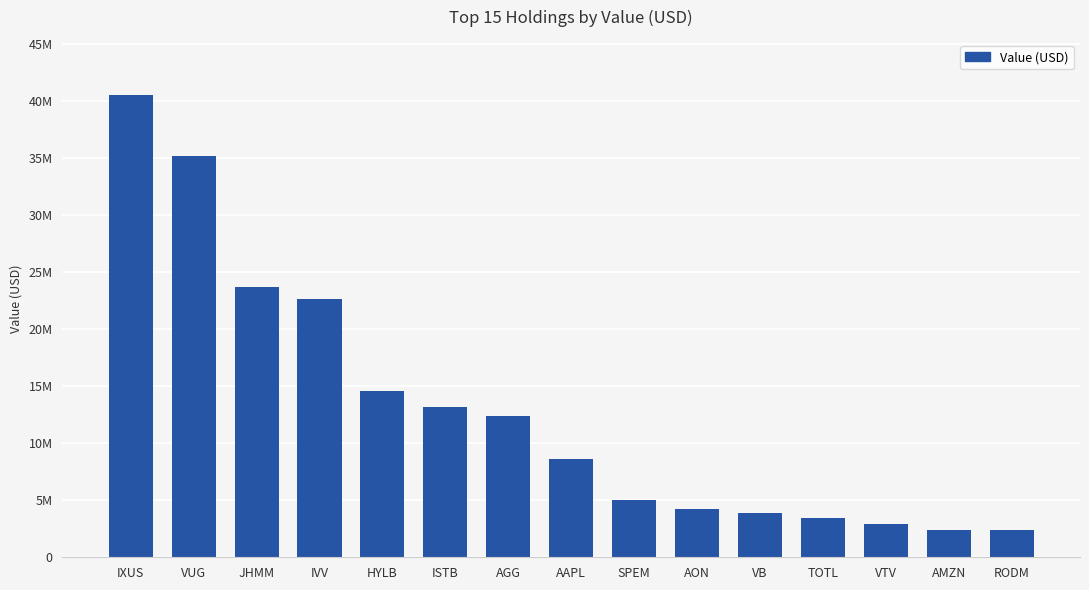

Are the bars grouped side by side (vs. stacked)?

No